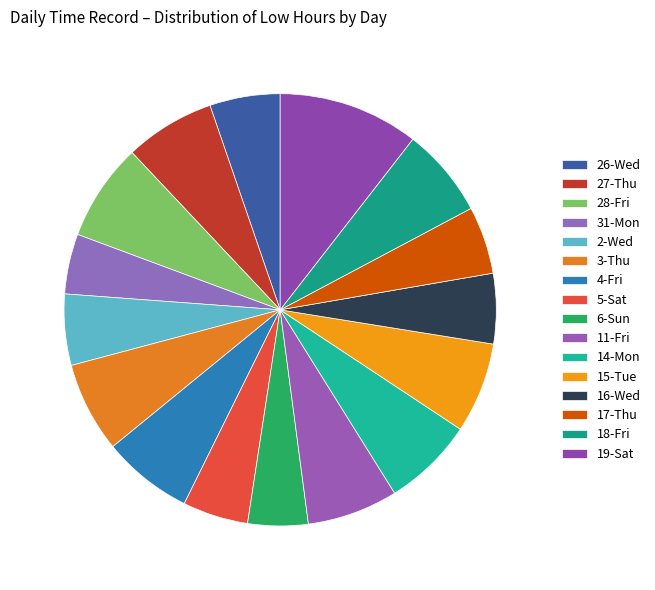

How many segments does this pie chart have?

16